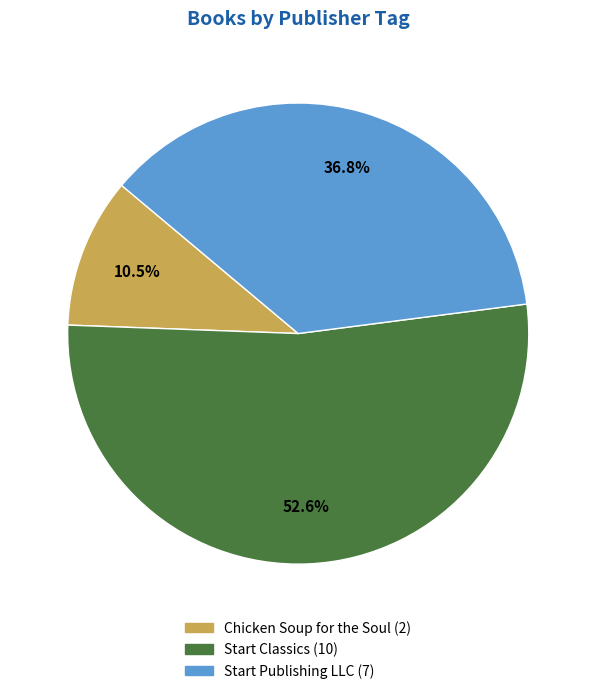

What percentage is the Start Classics slice, to the nearest percent?

53%